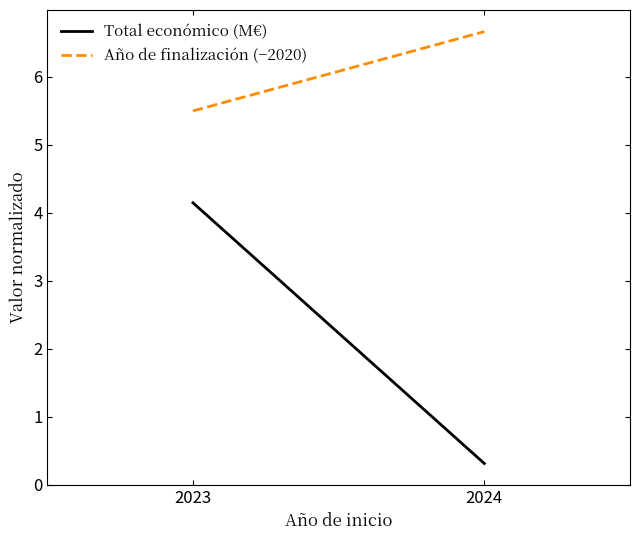

How many data points does each series have?

2